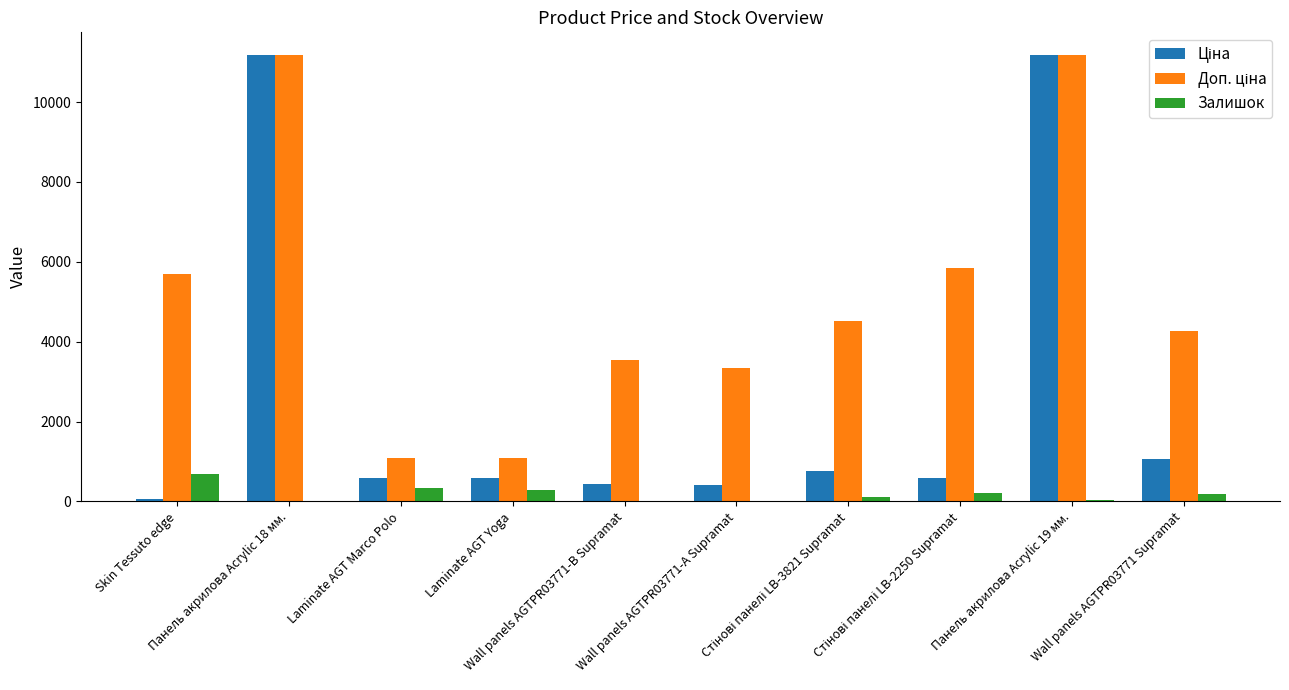

What is the maximum value shown in the chart?

11188.2